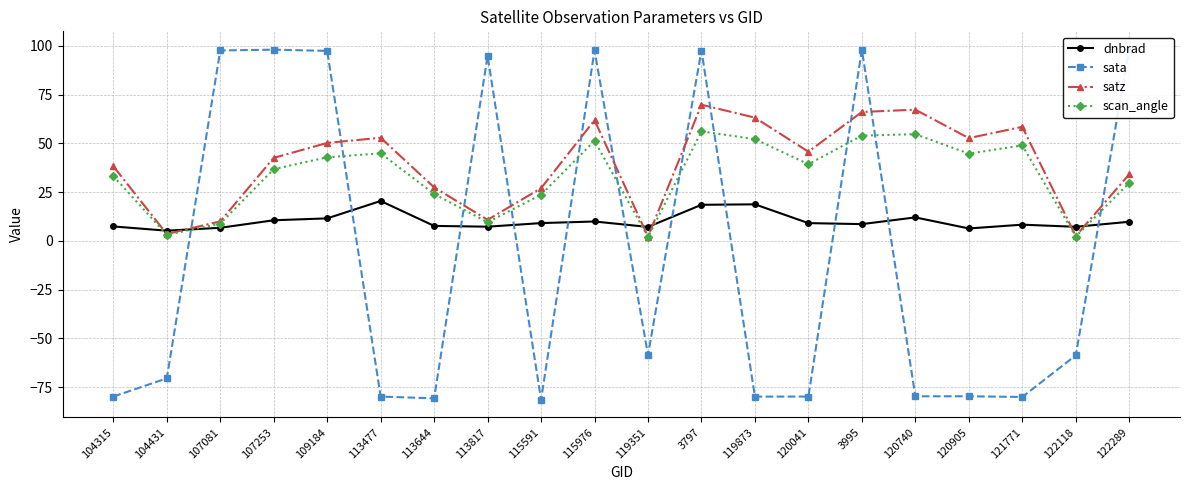

How many positive values does the sata series have?

8